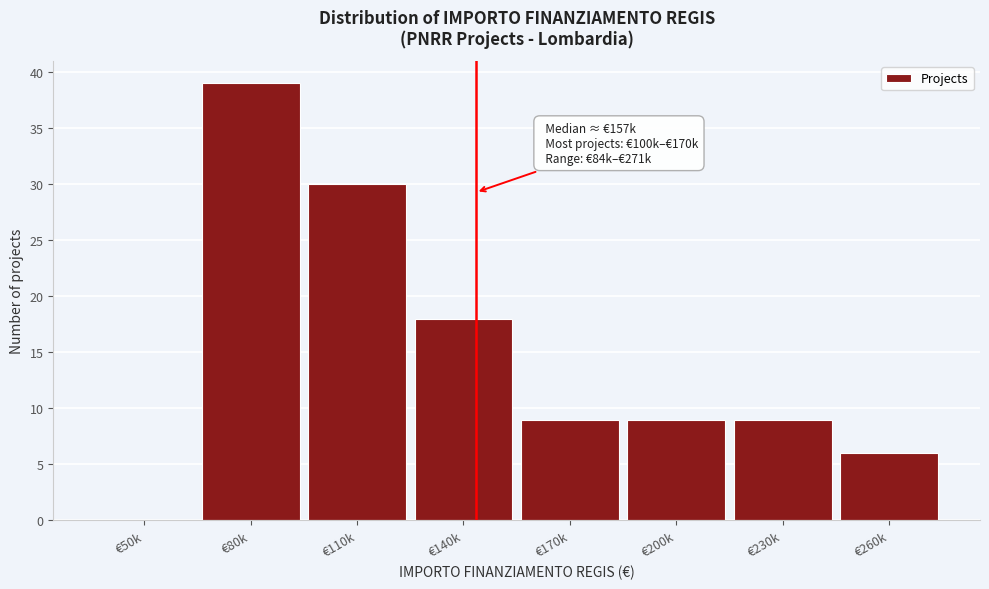

Reading left to right, transcribe all the data shown in this chart.

€50k=0	€80k=39	€110k=30	€140k=18	€170k=9	€200k=9	€230k=9	€260k=6